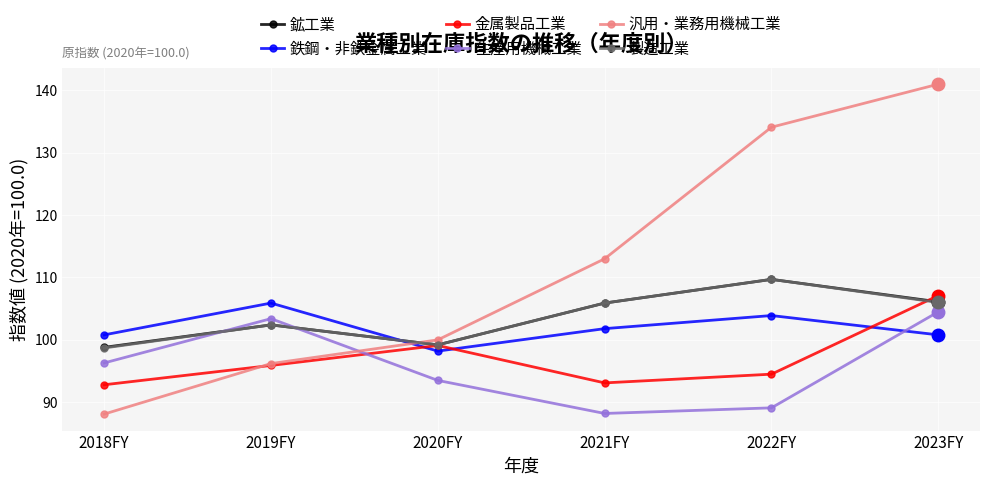

At which category is the sum across all series the highest?

2023FY